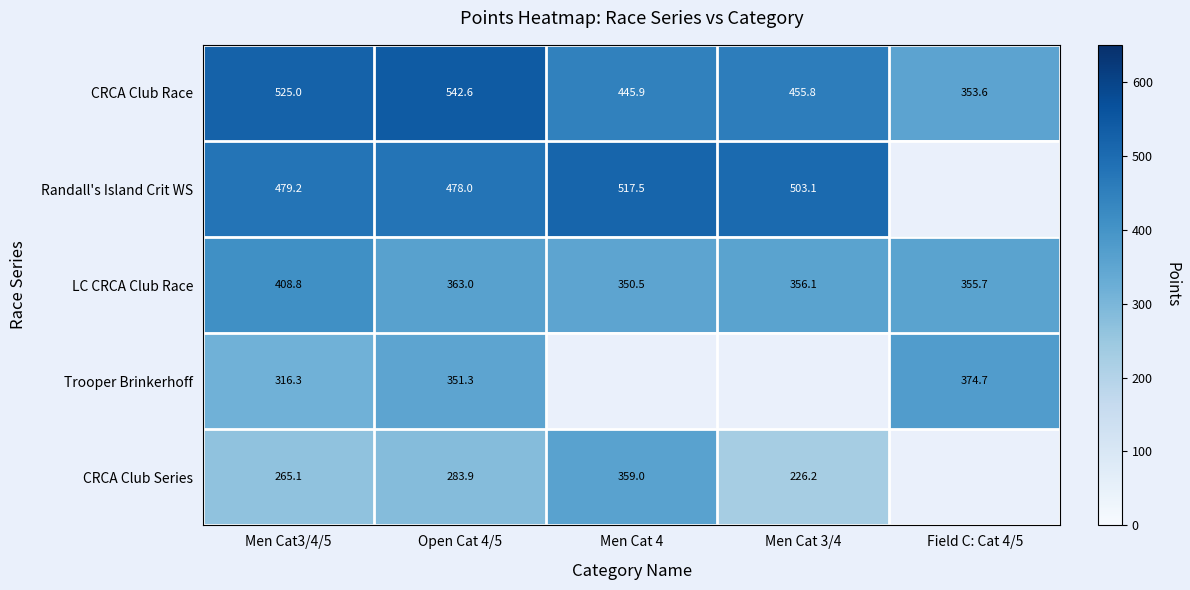

The value of Trooper Brinkerhoff at Open Cat 4/5 is 202.7. True or false?

False